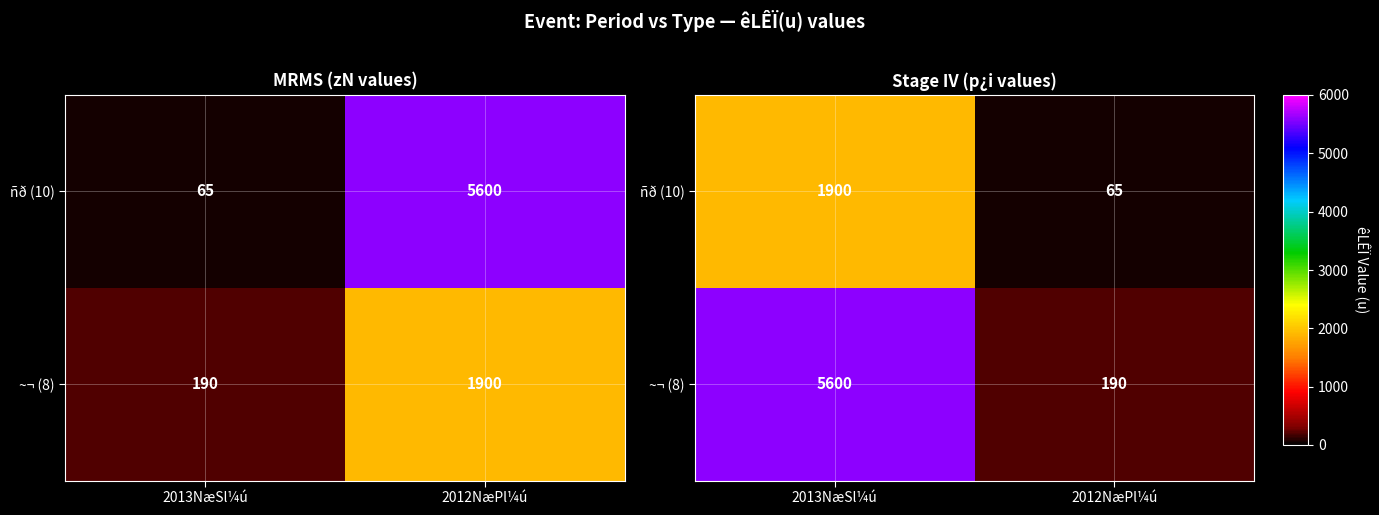

Which series changed the most between 2013NæSl¼ú and 2012NæPl¼ú?

~¬ (8)